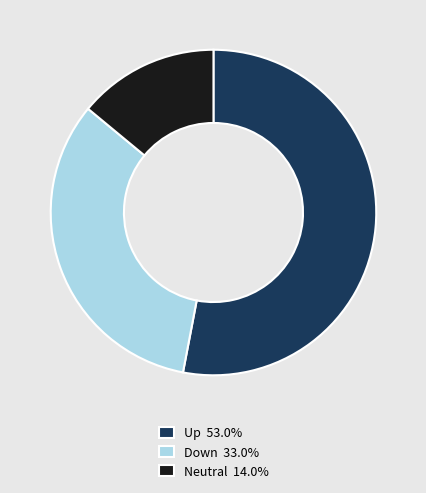

Count the number of slices in the pie.

3